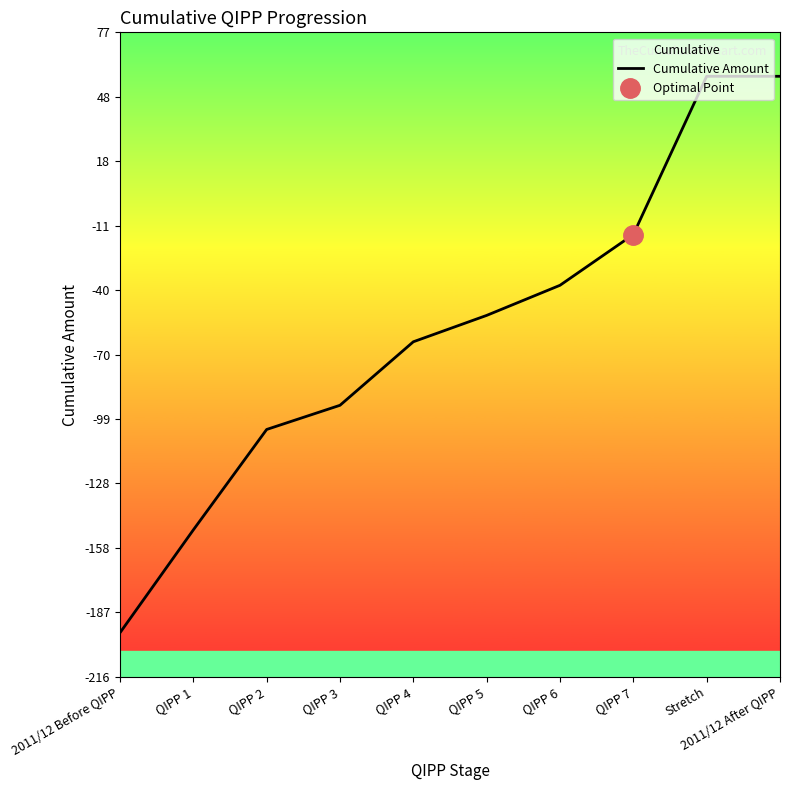

True or false: the data shows -38.1 at QIPP 6.

True